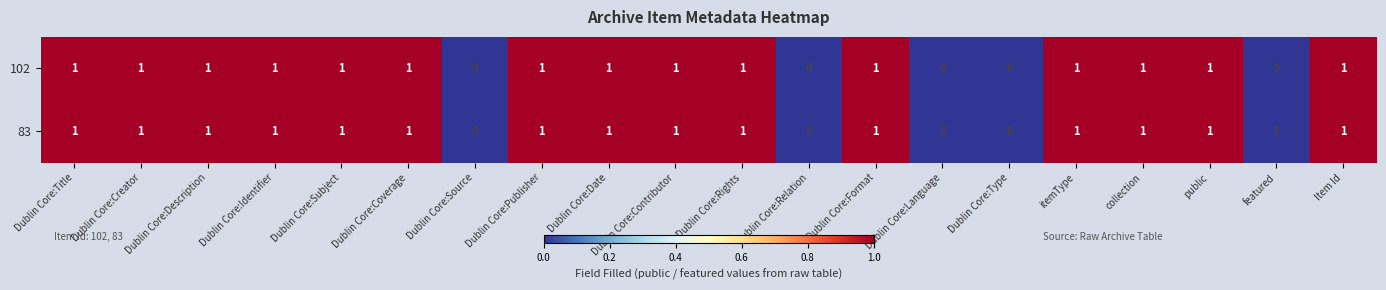

What is the sum of all 102 values?

15